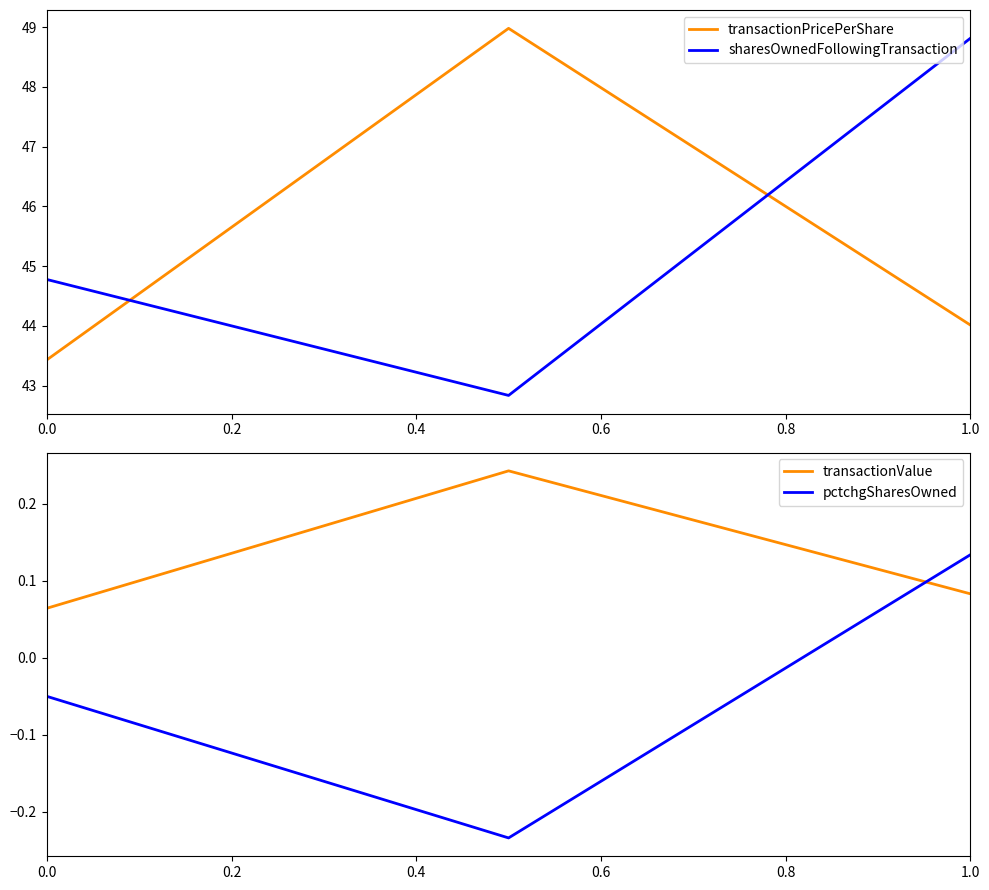

What are all the series names shown in the legend?

transactionPricePerShare, sharesOwnedFollowingTransaction, transactionValue, pctchgSharesOwned